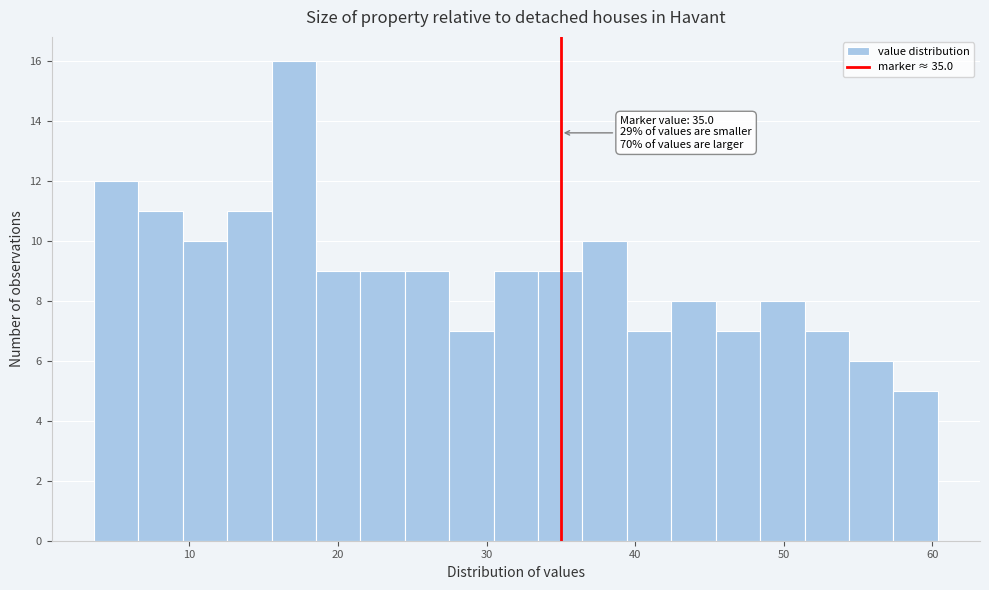

Read against the x-axis, roughly where is the centre of the tallest bar?

17